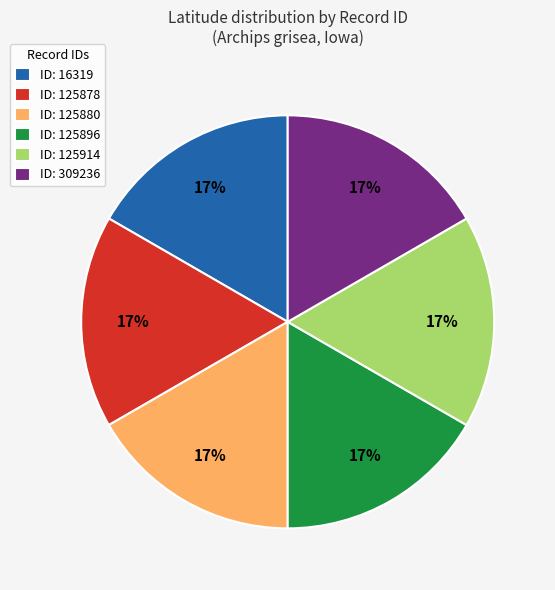

To the nearest percent, what is the average slice percentage?

17%